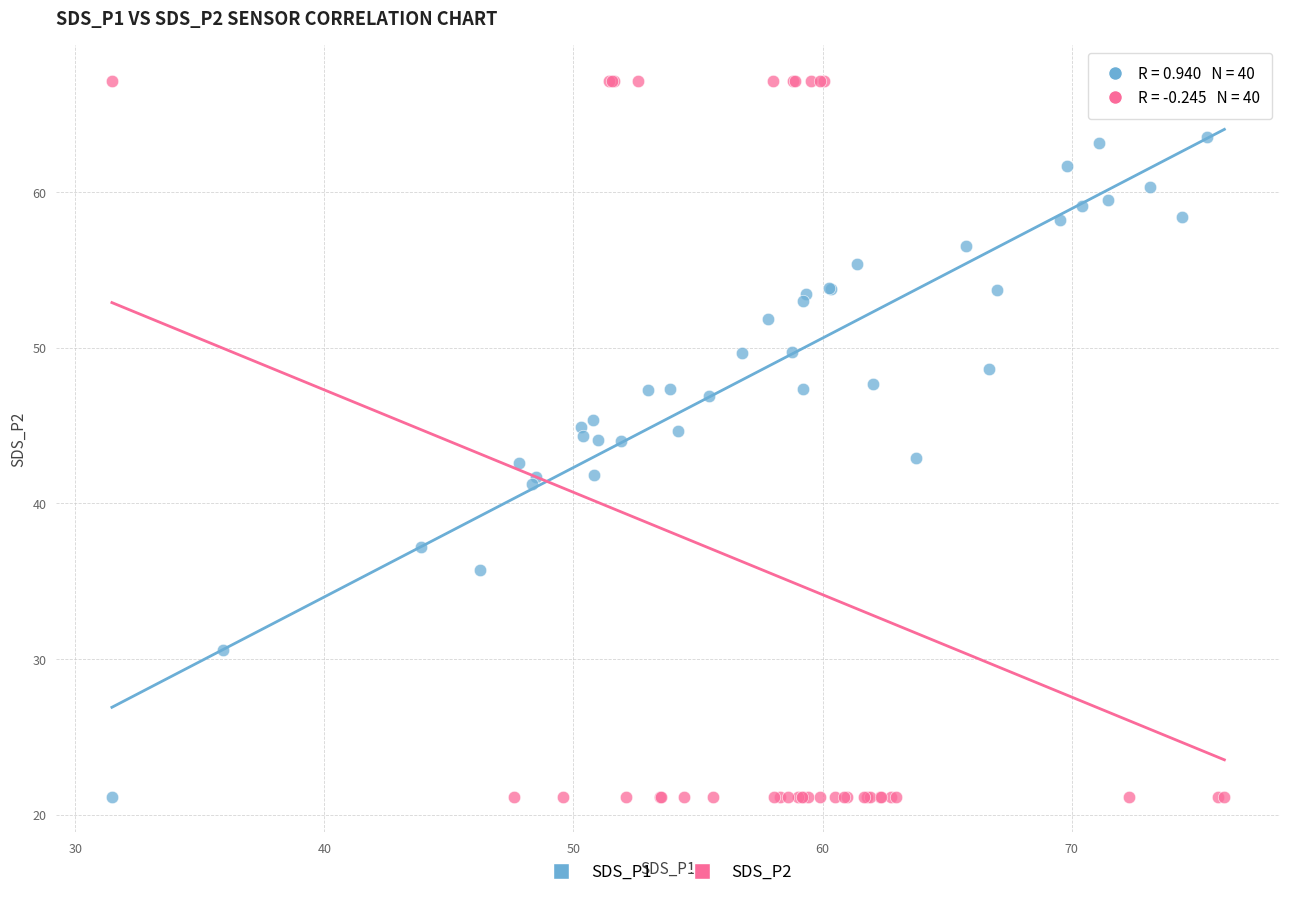

What are all the series names shown in the legend?

SDS_P1, SDS_P2